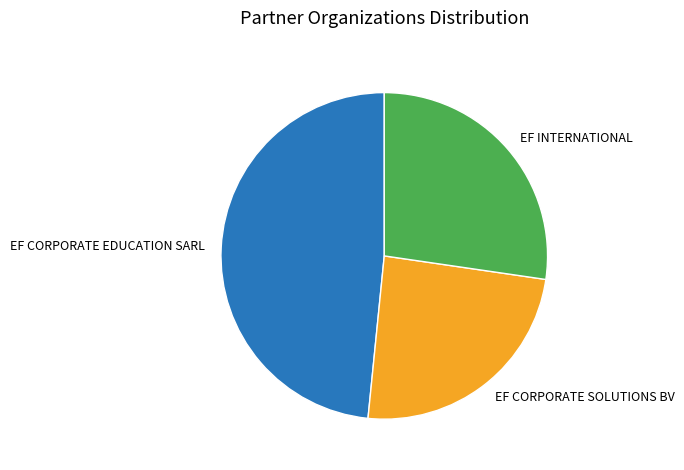

Approximately how many times larger is the value at EF CORPORATE EDUCATION SARL compared to EF CORPORATE SOLUTIONS BV?

2.0